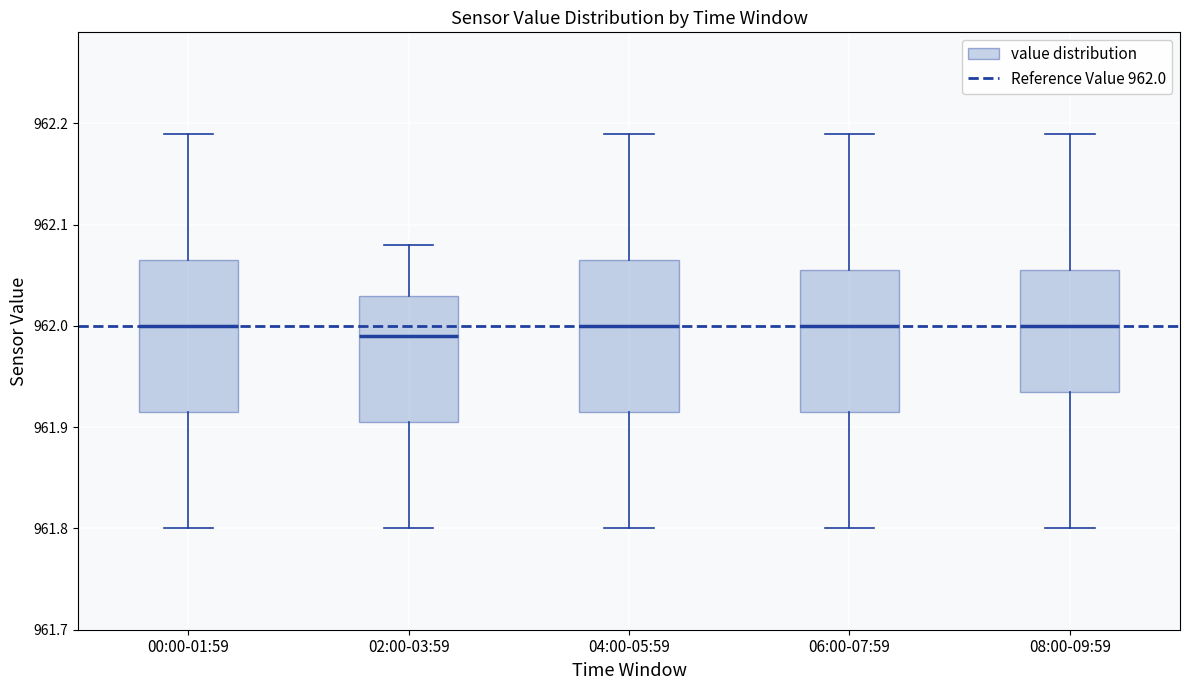

Reading left to right, read every box against the y-axis: the position of its median line, the range the box covers, and the ends of its whiskers. The values are not printed on the chart, so give them approximately, as read against the axis.

00:00-01:59: median 962.00, box 961.92 to 962.07, whiskers 961.80 to 962.19
02:00-03:59: median 961.99, box 961.91 to 962.03, whiskers 961.80 to 962.08
04:00-05:59: median 962.00, box 961.92 to 962.07, whiskers 961.80 to 962.19
06:00-07:59: median 962.00, box 961.92 to 962.06, whiskers 961.80 to 962.19
08:00-09:59: median 962.00, box 961.94 to 962.06, whiskers 961.80 to 962.19